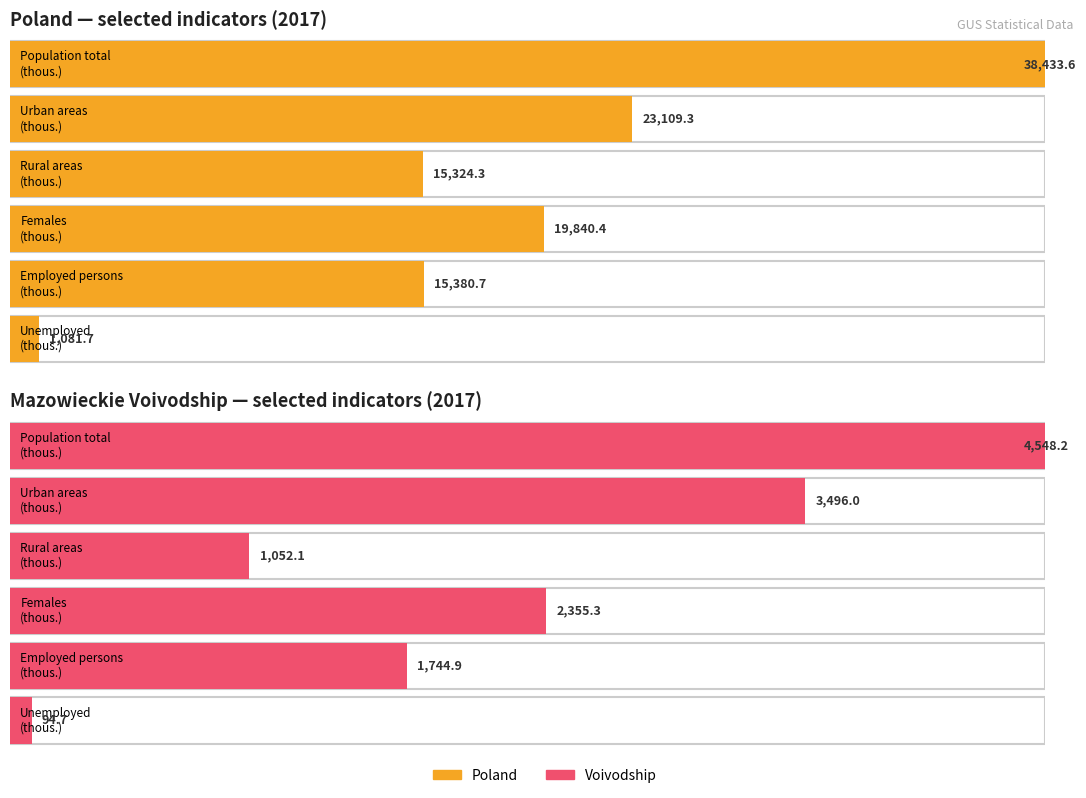

What is the value of the Poland bar at the 3rd from the left?

15324.3